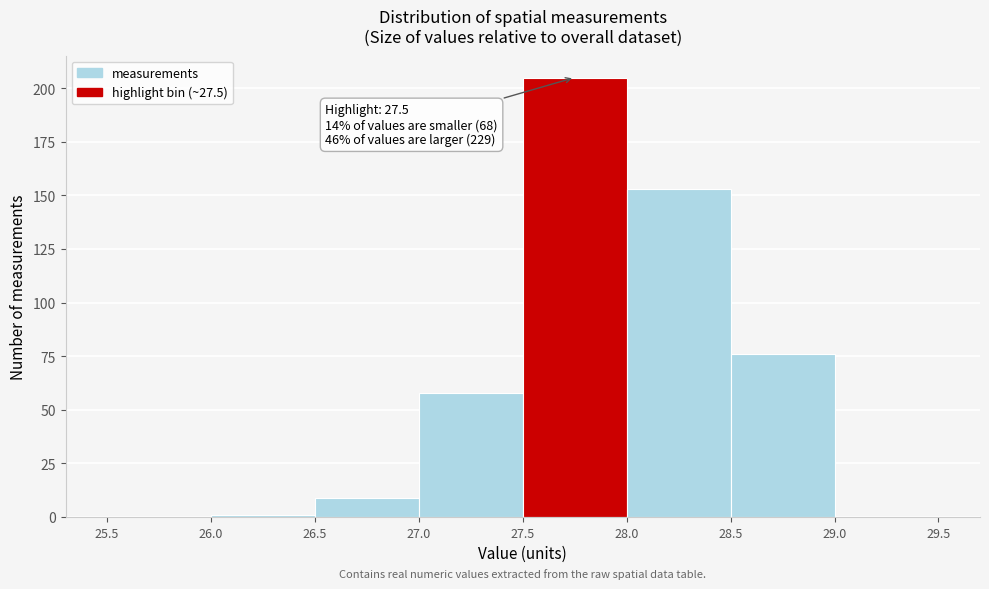

Over which range of the x-axis is the bar tallest?

27.5 to 28.0